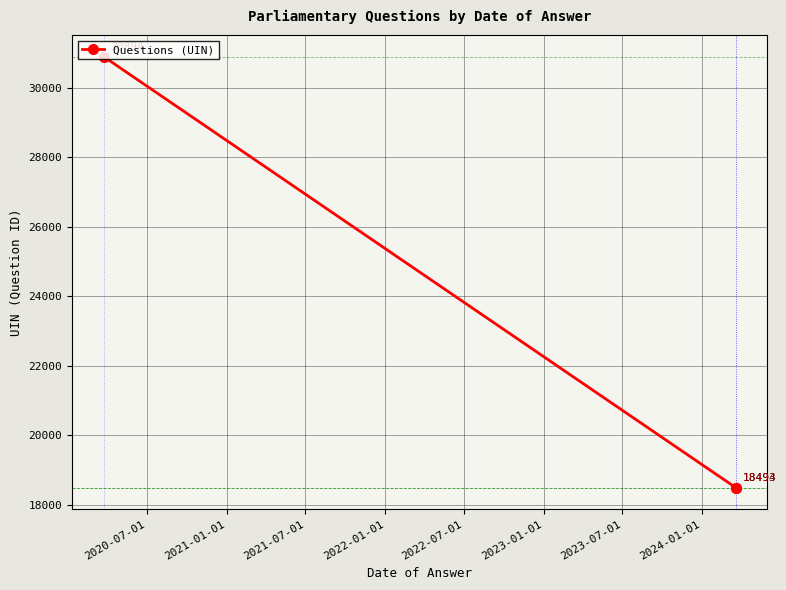

How many series are shown in this chart?

1